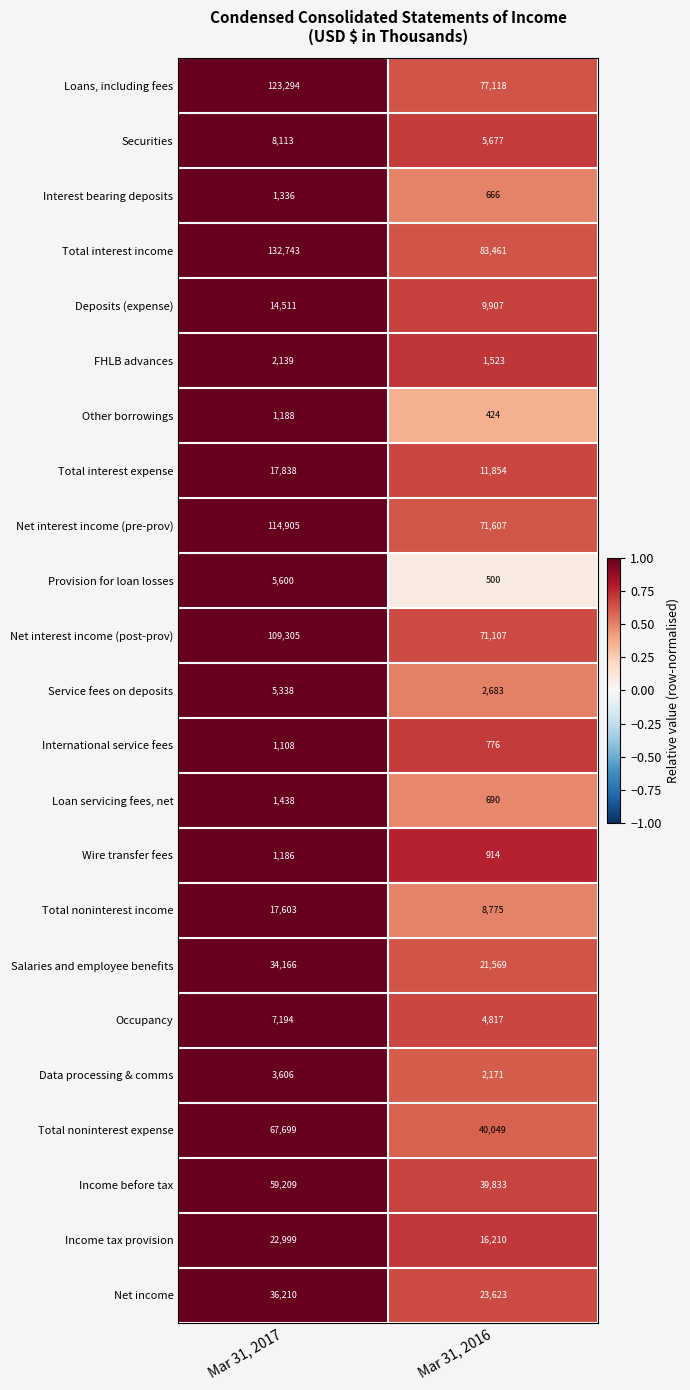

How many distinct data groups are displayed?

23